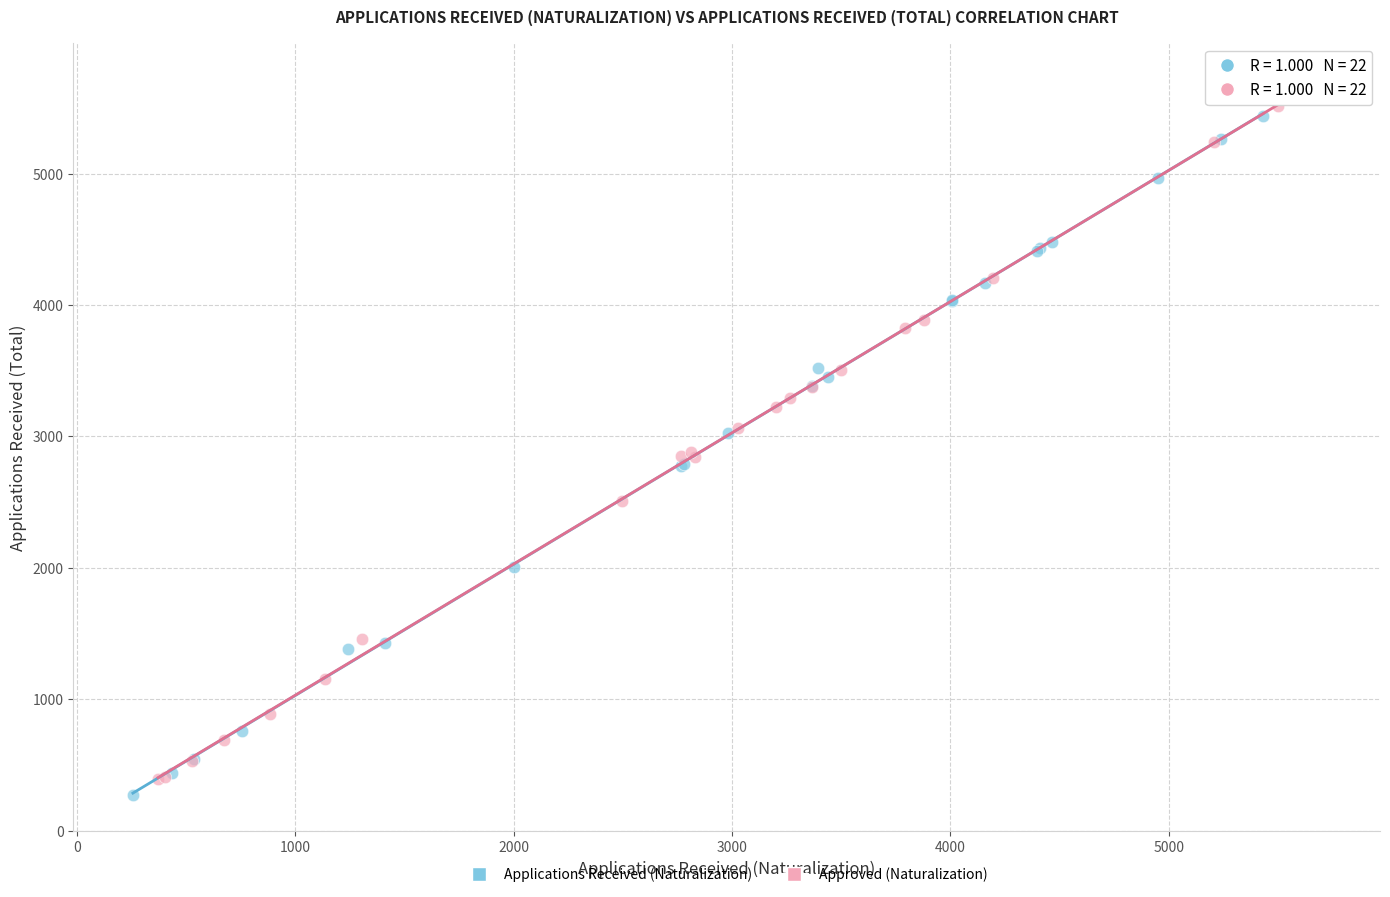

Which series has the widest spread of Y values?

Approved (Naturalization)